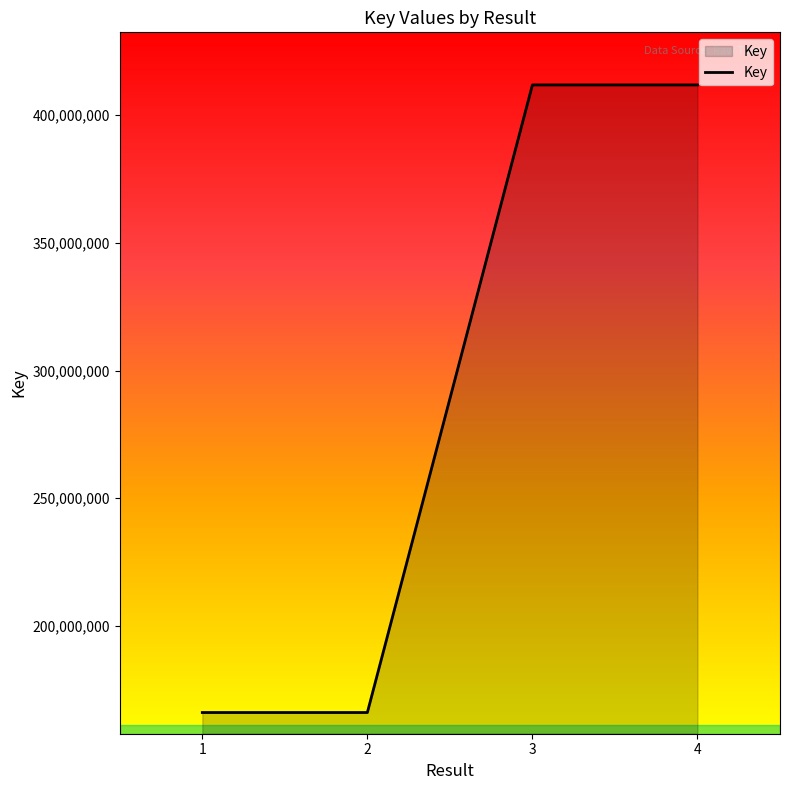

At which category does the data reach its first local valley?

2